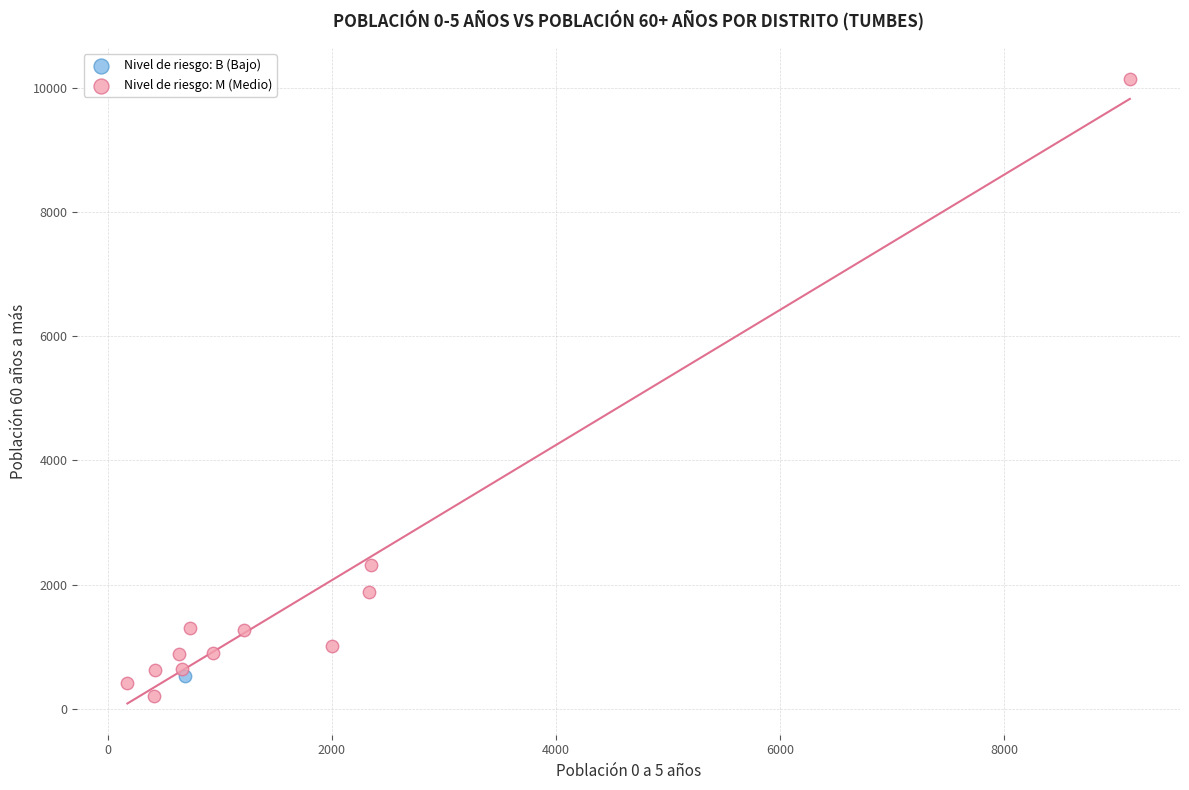

What are all the series names shown in the legend?

Nivel de riesgo: B (Bajo), Nivel de riesgo: M (Medio)